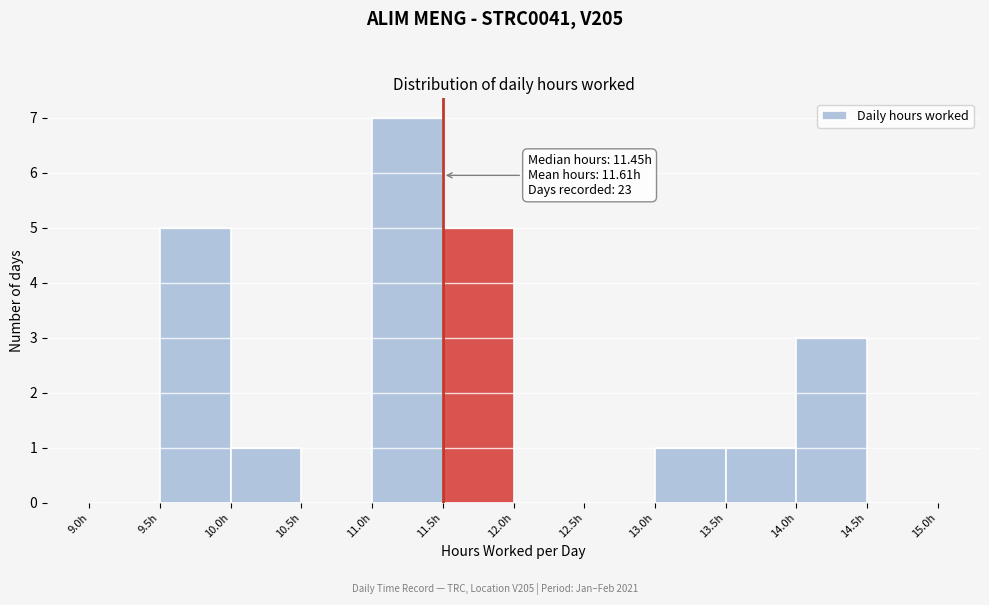

Which range on the x-axis has the tallest bar?

11.0 to 11.5